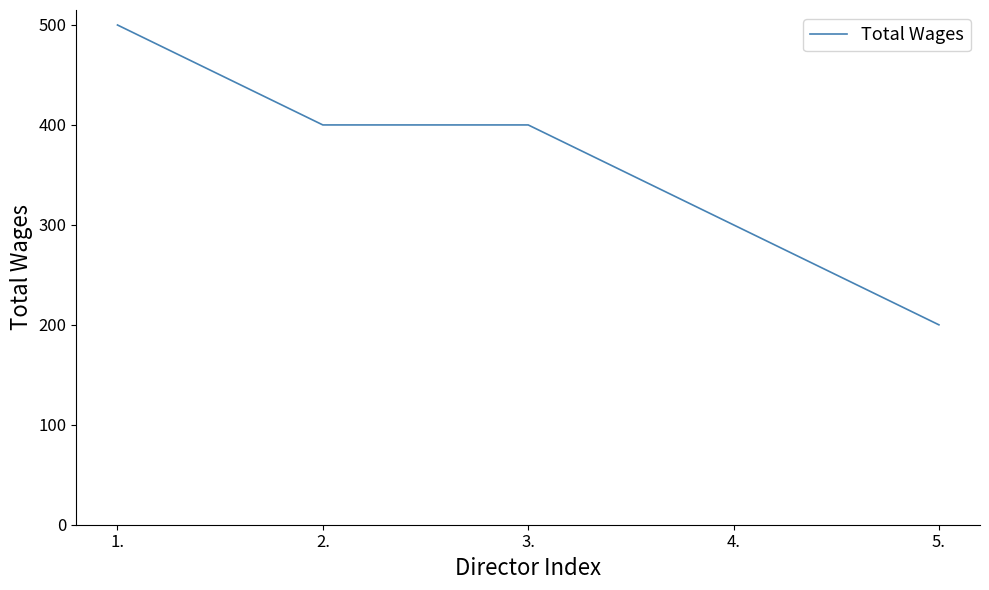

What is the maximum value shown in the chart?

500